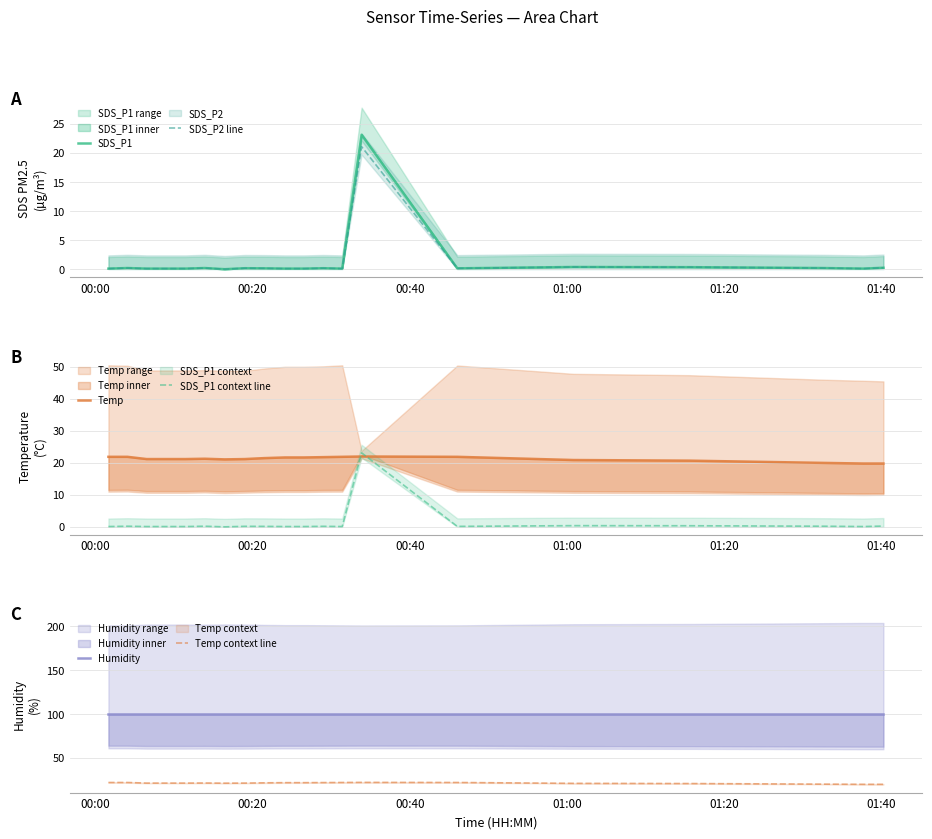

At how many categories does at least one series exceed 74?

20